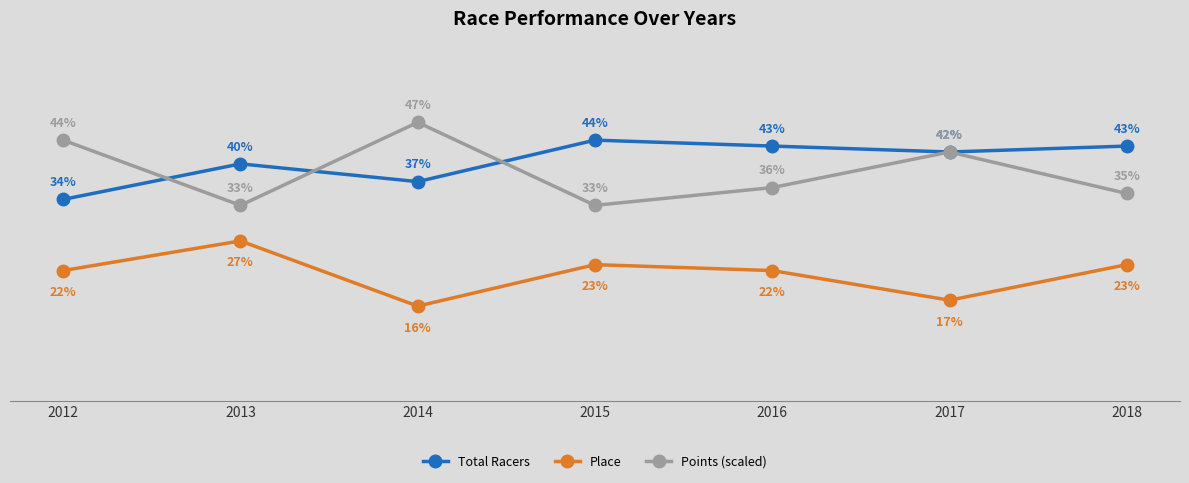

Is this an area chart (filled region under the line)?

No